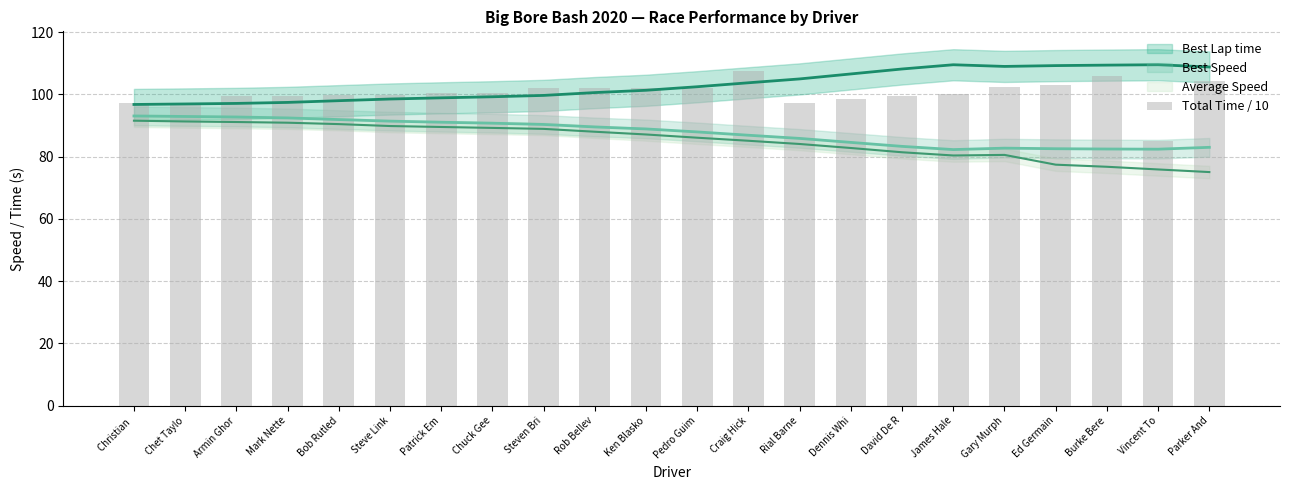

Are the bars horizontal?

No